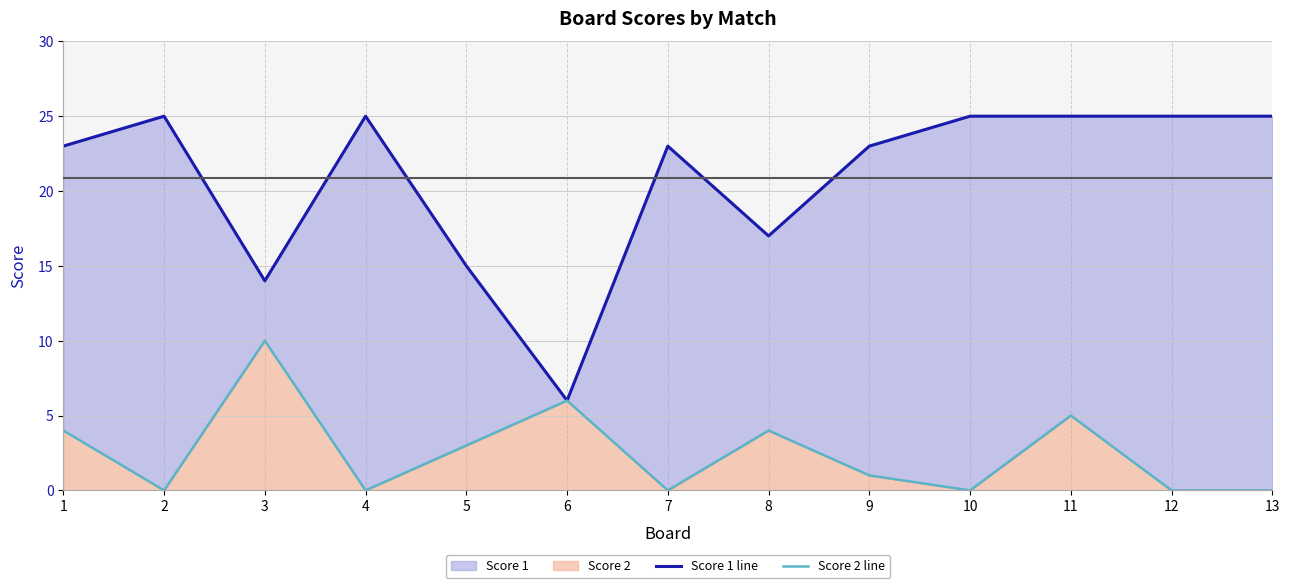

True or false: Score 1 line and Score 2 line intersect in this chart.

False